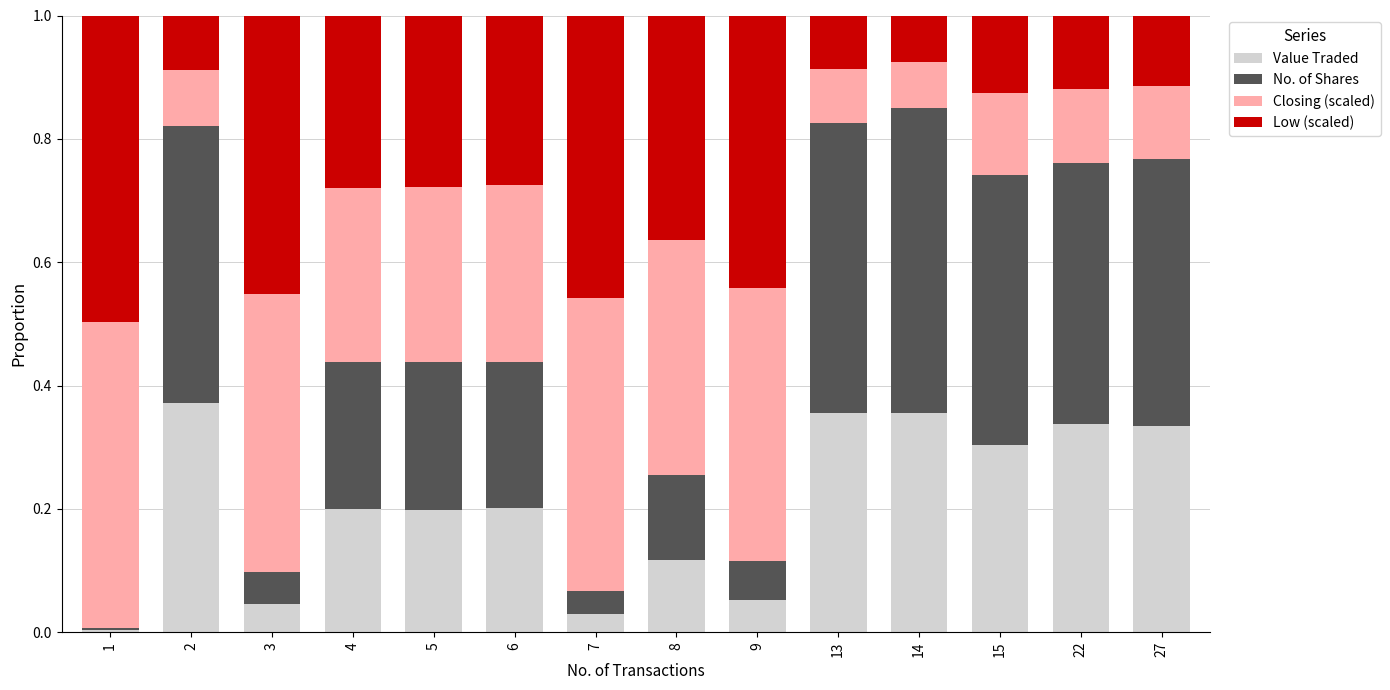

What is the sum of all Value Traded values?

2.9